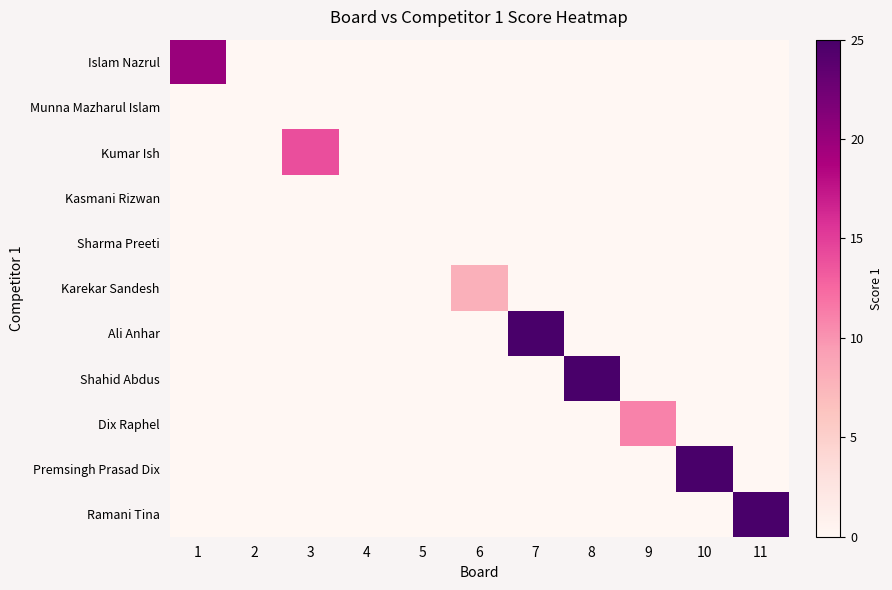

Which label corresponds to the largest value in the chart?

7